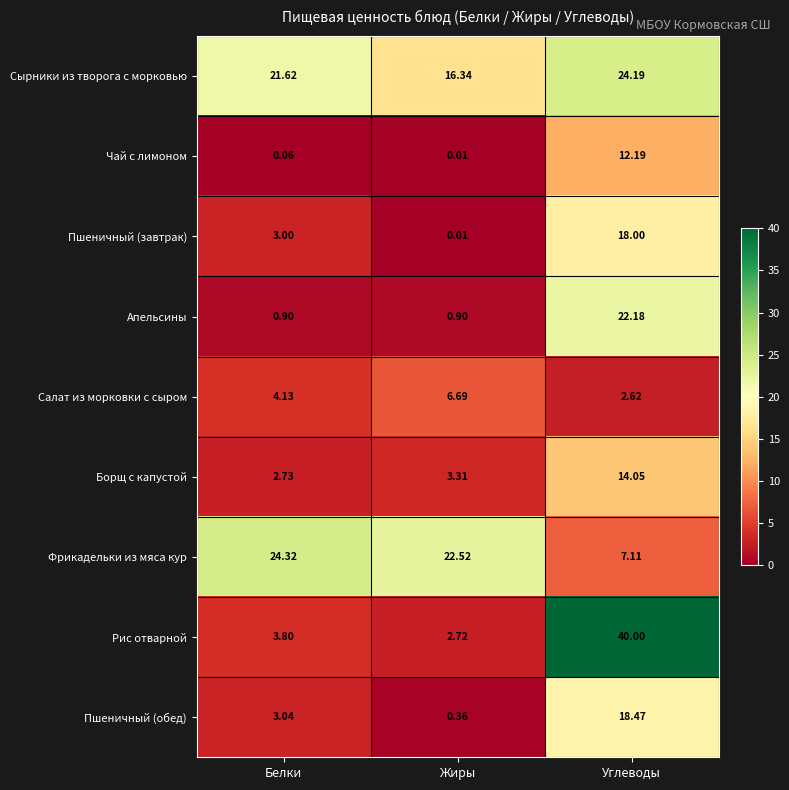

Between Жиры and Углеводы, which series saw the biggest shift?

Рис отварной